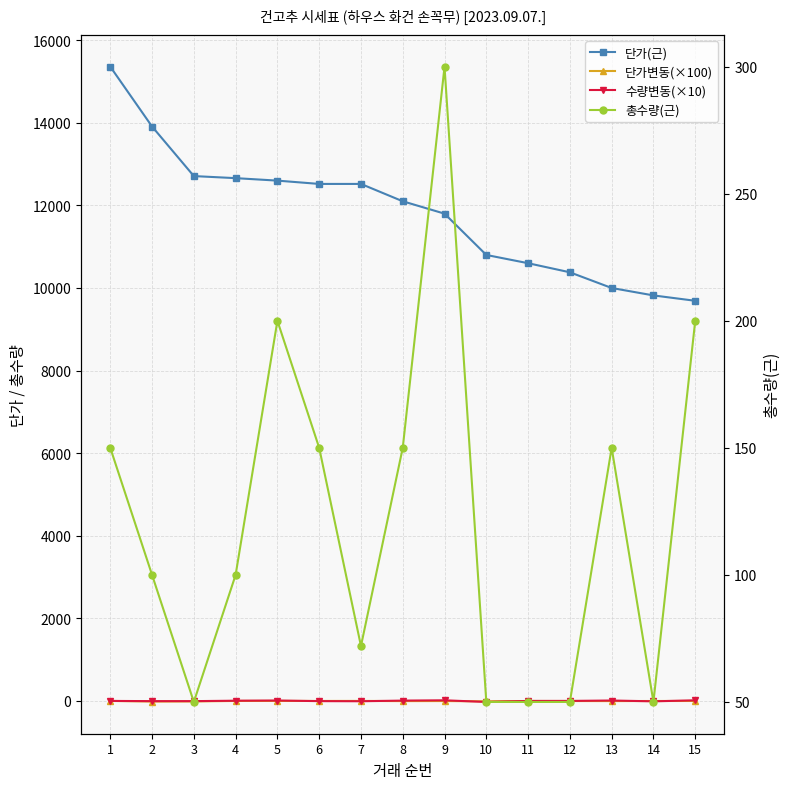

What is the value of the 단가변동(×100) point at the 2nd from the left?

-14.5